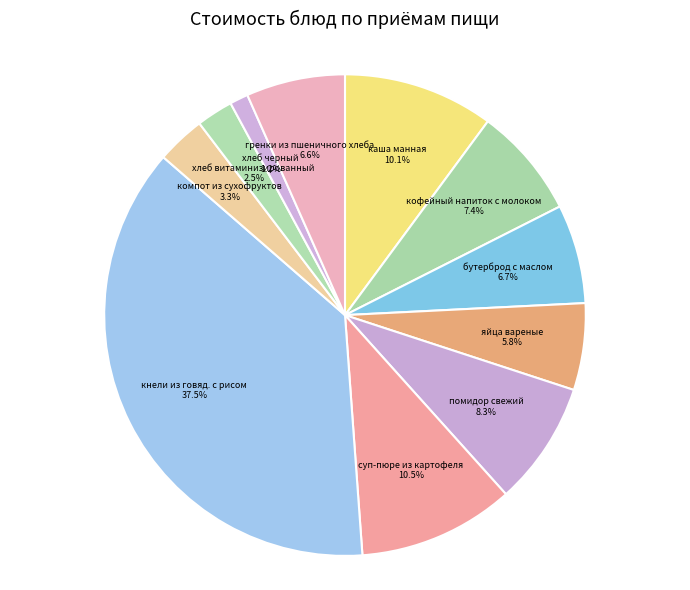

Which slice is the smallest?

хлеб черный